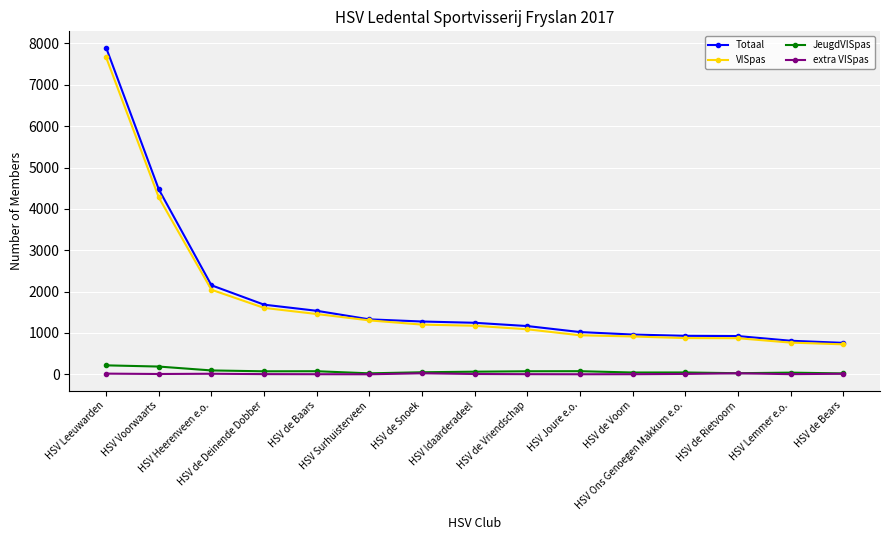

At which category does the chart reach its peak across all series?

HSV Leeuwarden